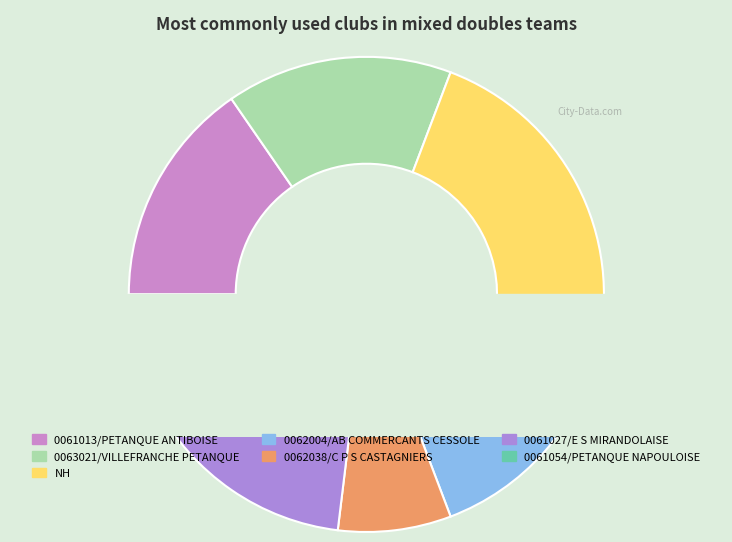

What is the ratio of the value at NH to the value at 0062004/AB COMMERCANTS CESSOLE?

1.5